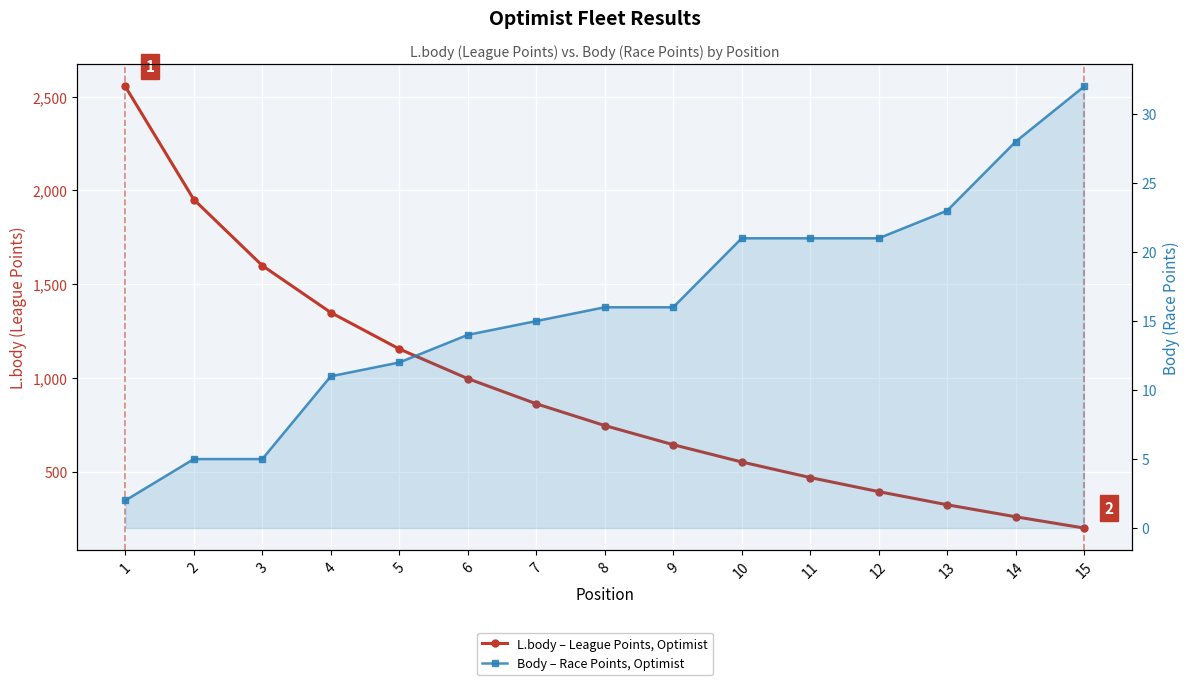

What is the approximate value of L.body – League Points, Optimist at 14?

262